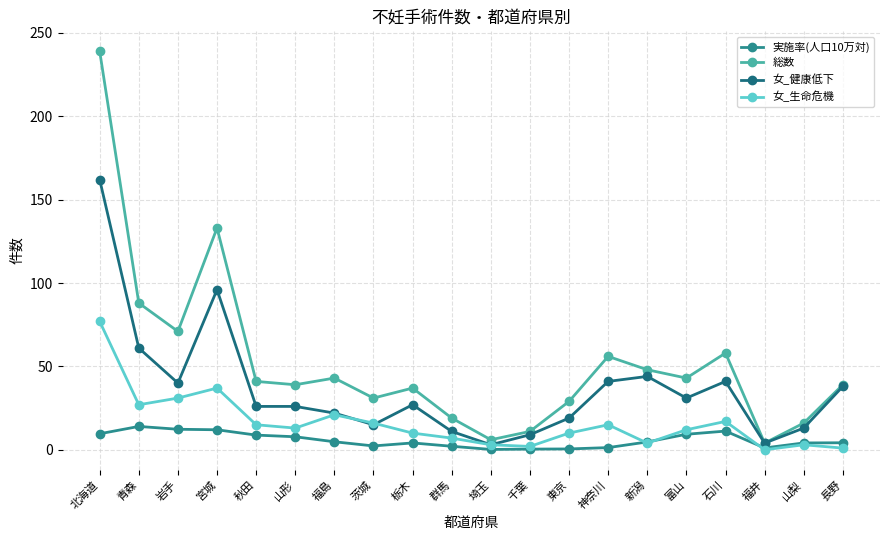

Count the number of data series in this chart.

4